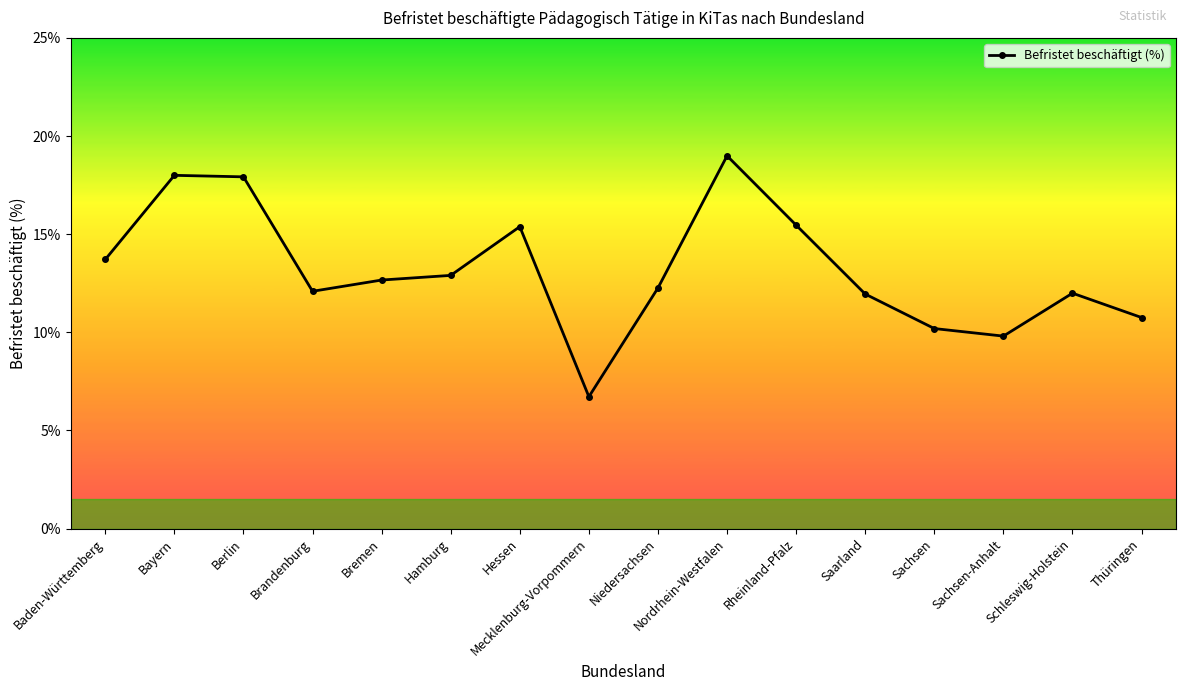

How many interior local valleys (lower than both neighbors) does the data have?

3